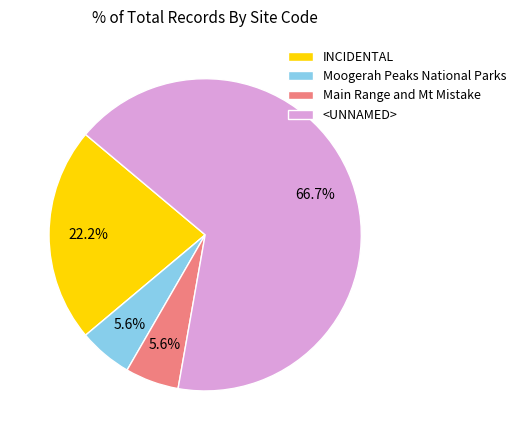

Which category accounts for the majority?

<UNNAMED>